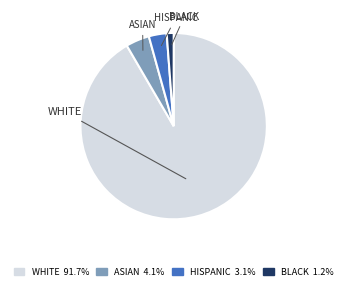

Does any single category account for the majority?

Yes